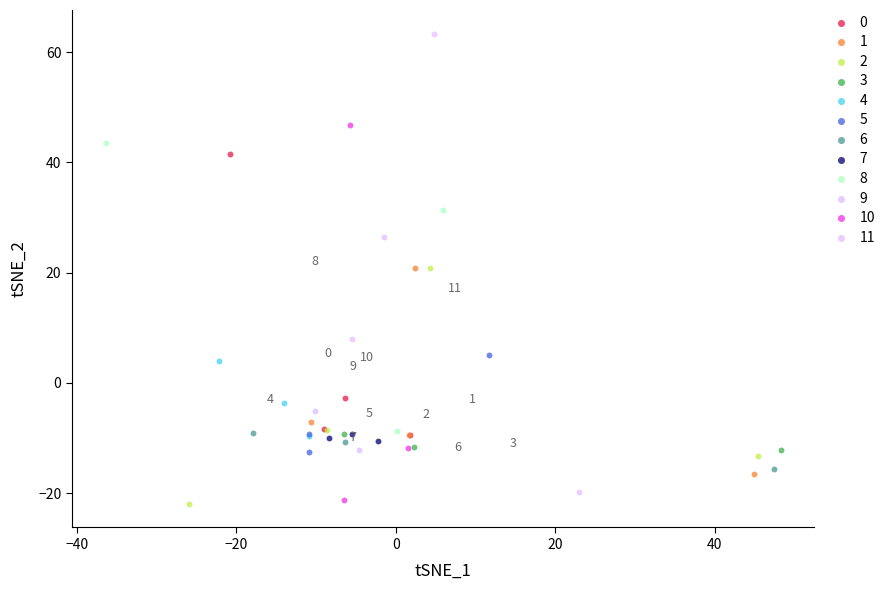

Which series contains the highest Y value?

11